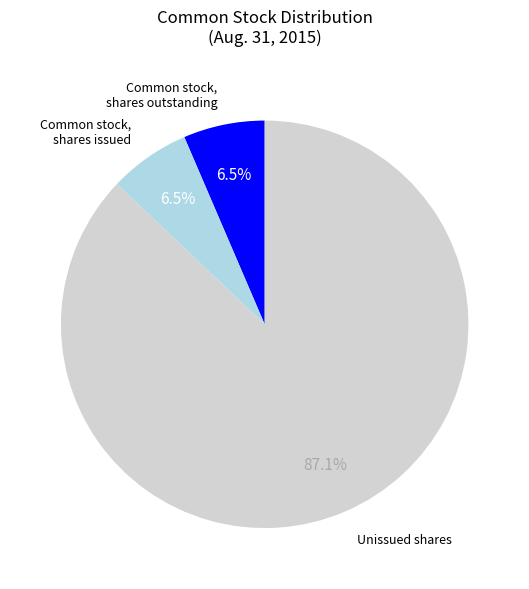

What percentage do Common stock, shares issued and Unissued shares together represent?

93.5%